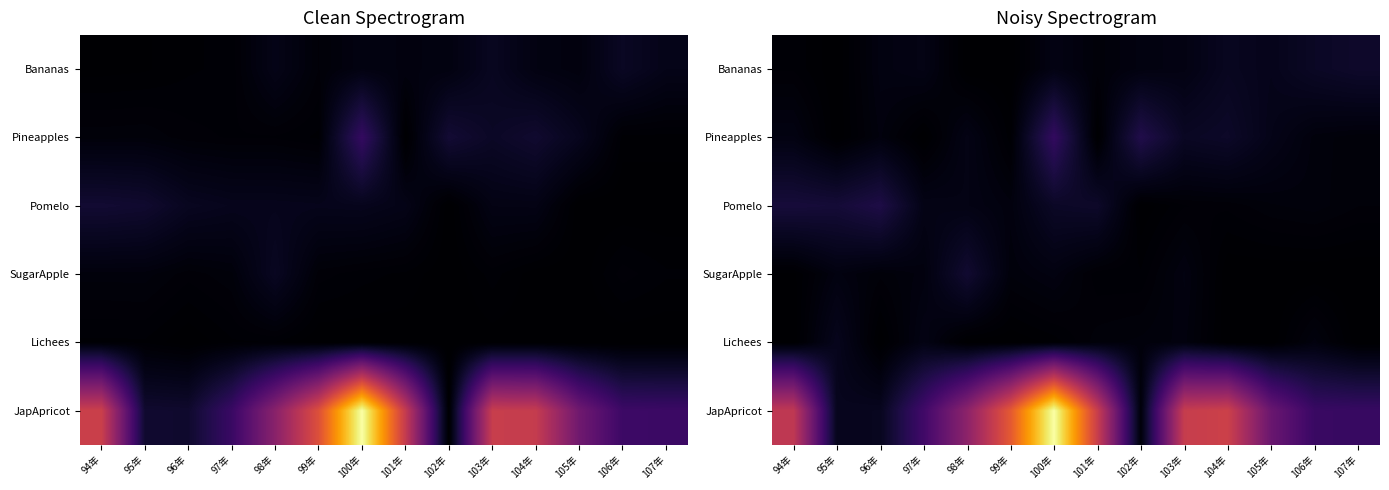

Rank the categories by JapApricot value from highest to lowest.

100年, 99年, 104年, 101年, 103年, 94年, 98年, 105年, 97年, 106年, 107年, 96年, 95年, 102年